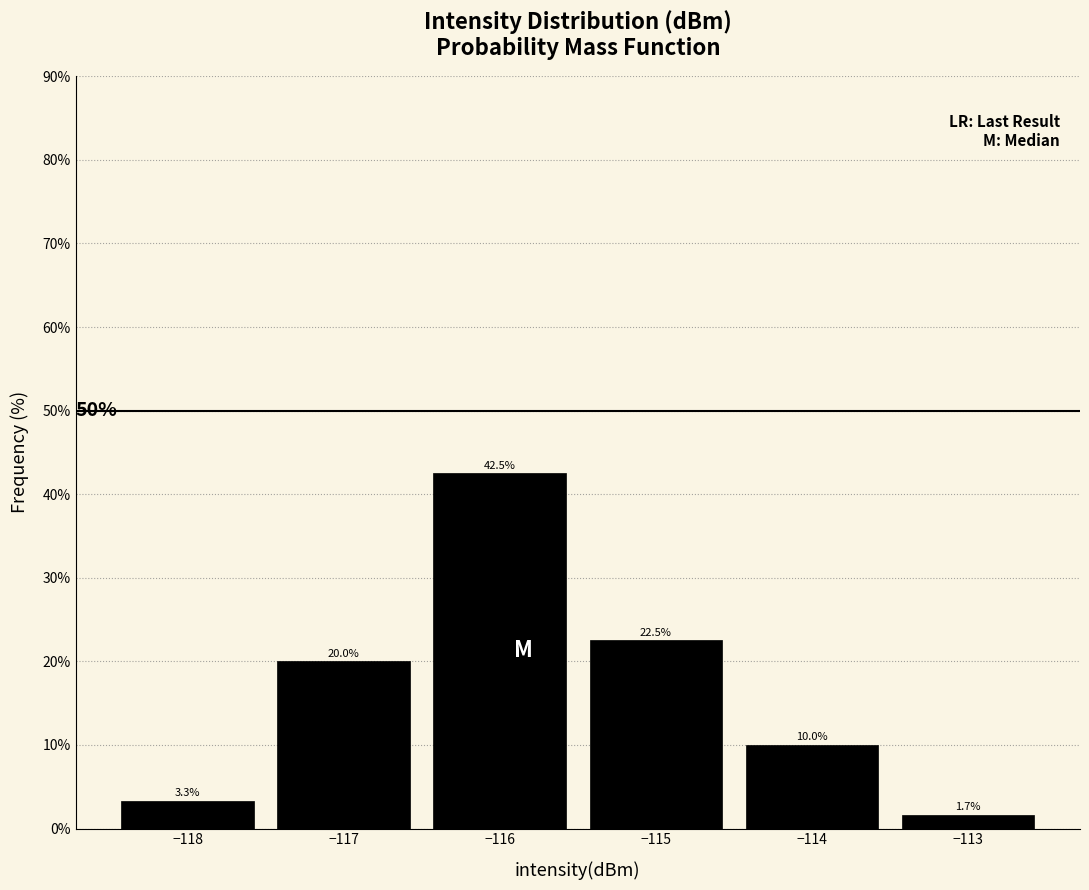

How tall is the bar that spans -116.5 to -115.5 on the x-axis?

42.5